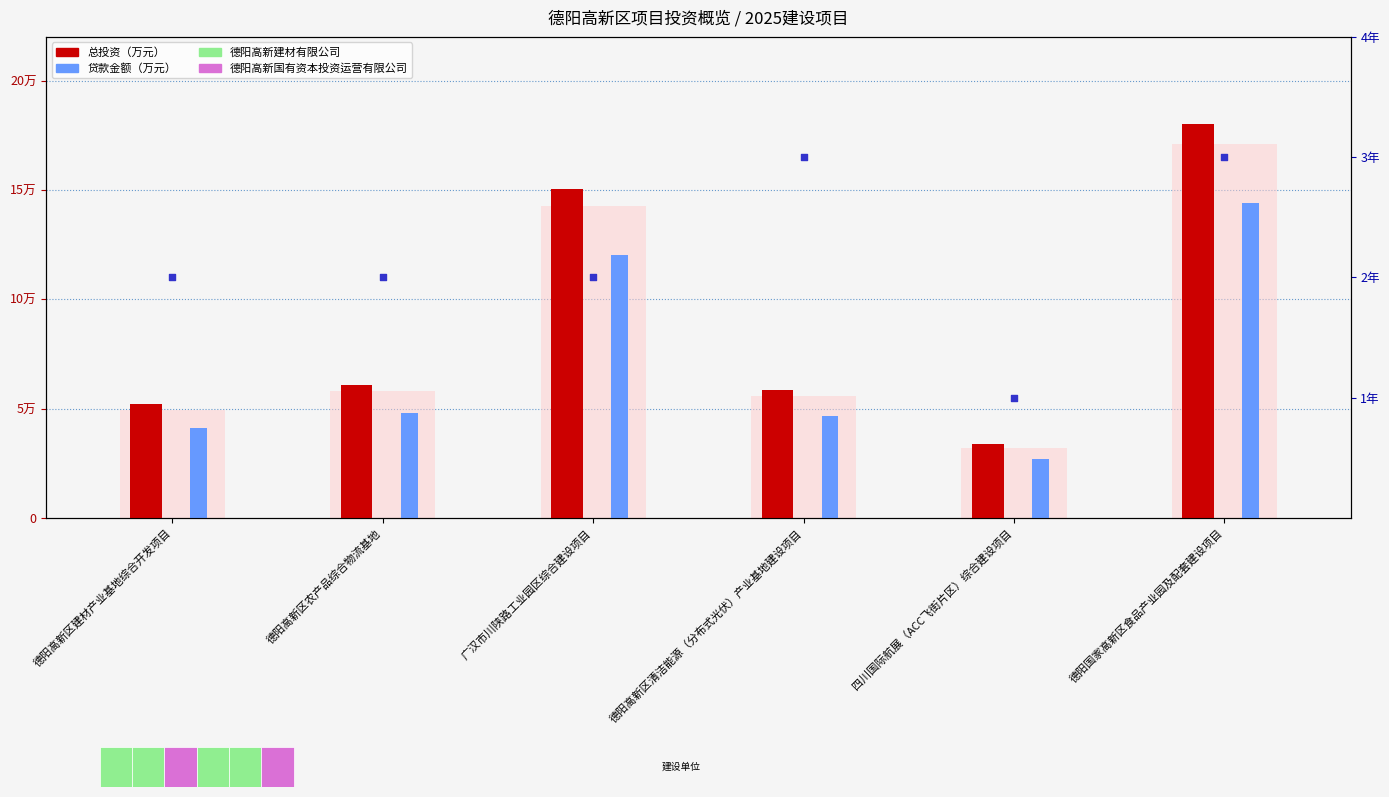

Which series reaches the maximum Y coordinate?

总投资（万元）